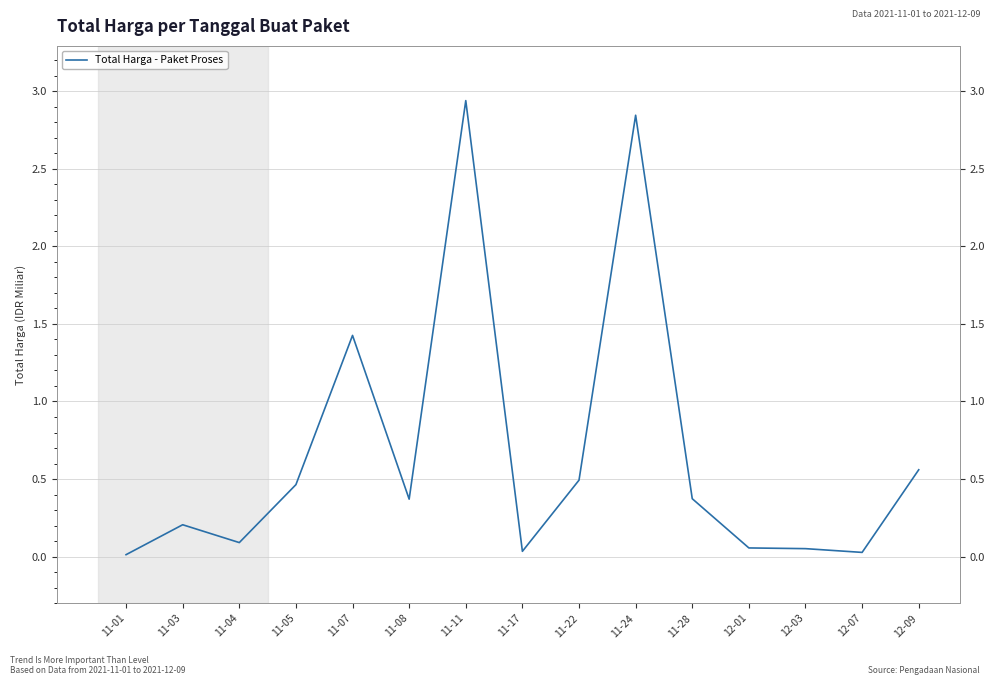

Where is the data nearest to the value 1?

11-07